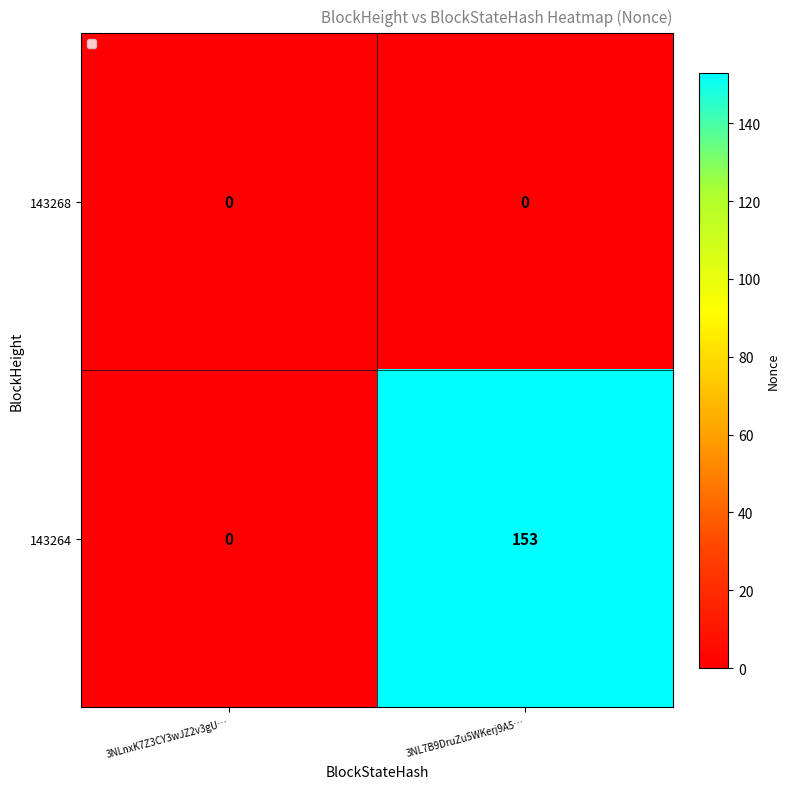

At which category is the sum across all series the highest?

3NL7B9DruZu5WKerj9A5…